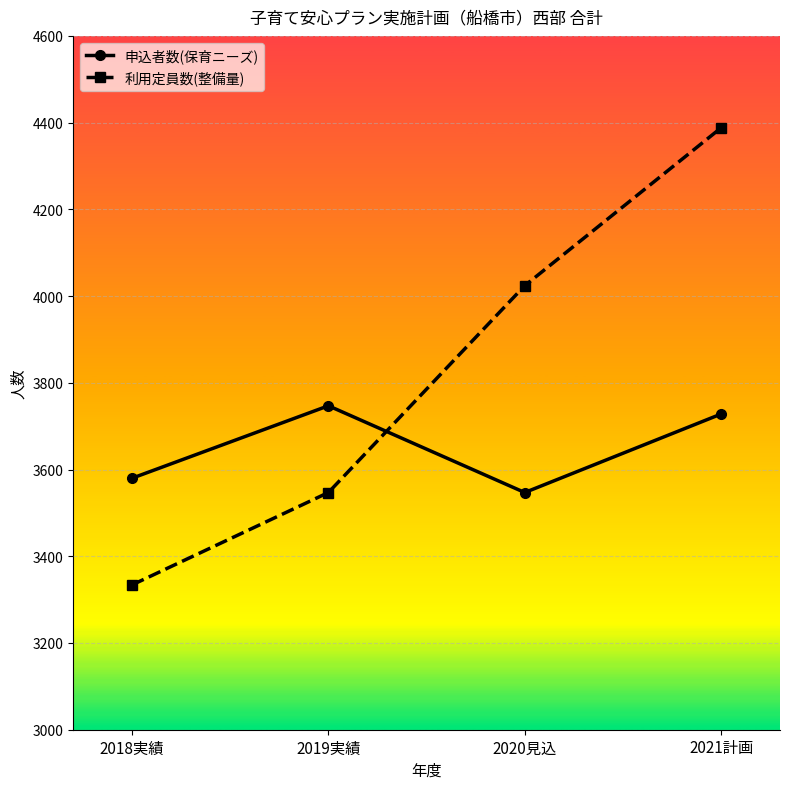

What is the difference between the maximum and second lowest values in the 利用定員数(整備量) series?

841